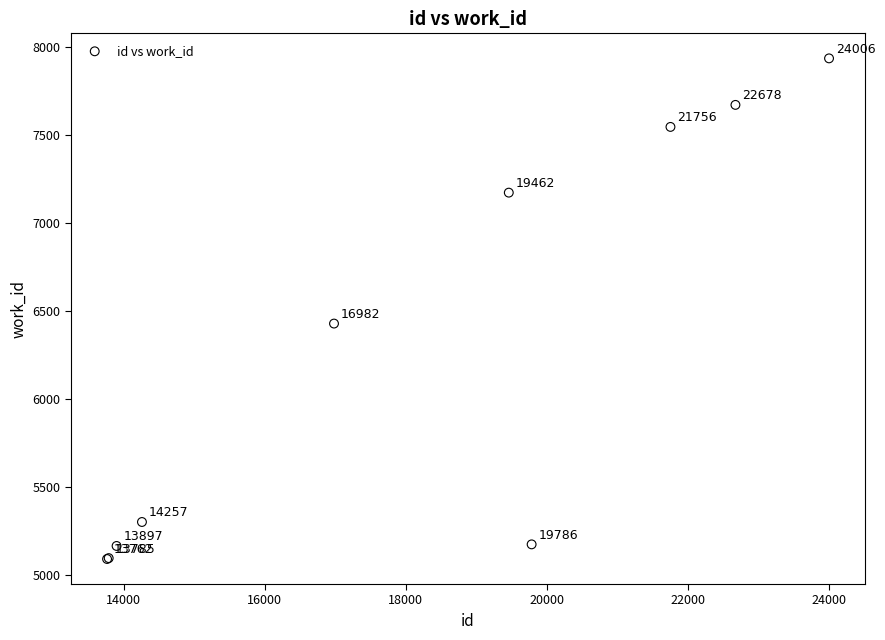

What Y value in the scatter plot is closest to 6512?

6428